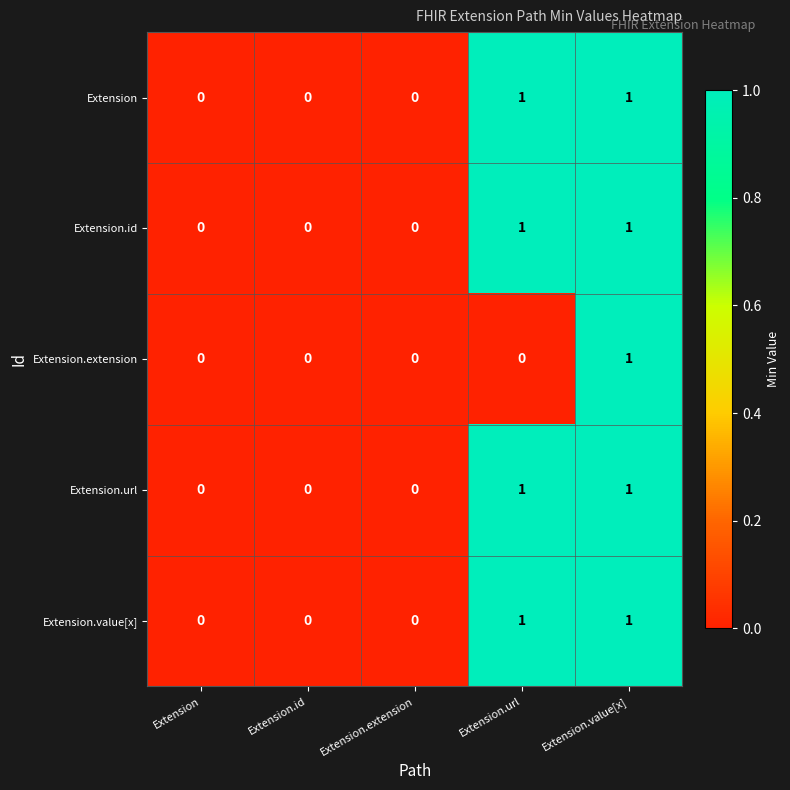

Count the Extension.url values in the range 0 to 1.

5